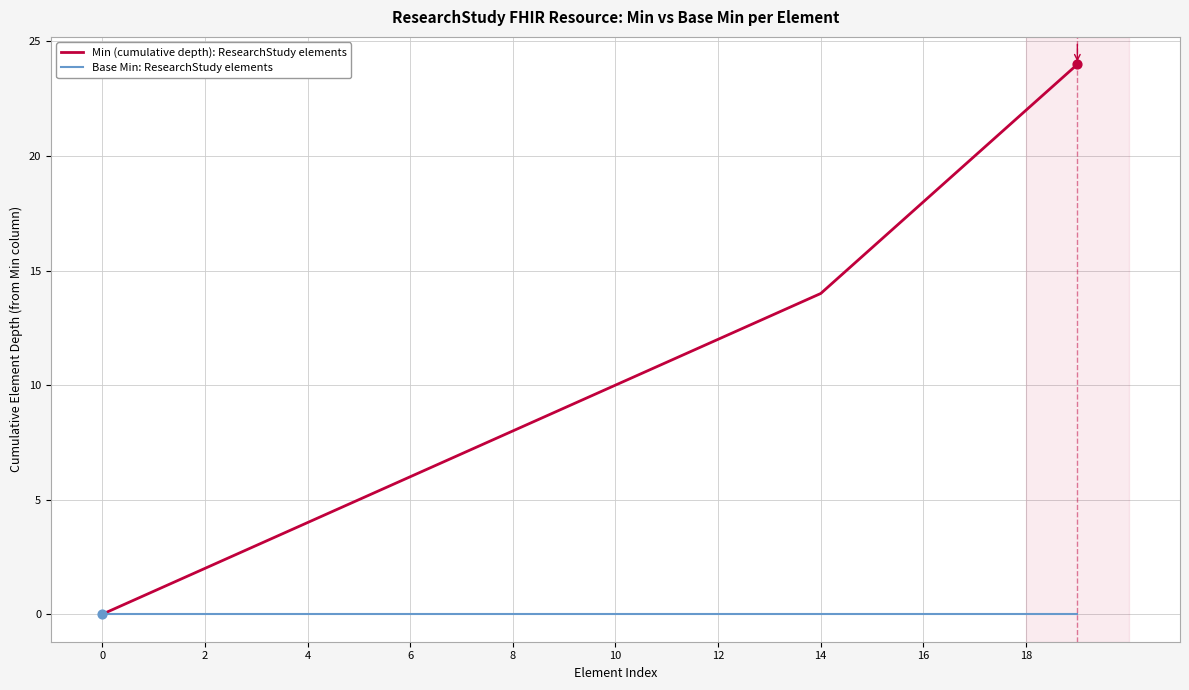

Which series has the widest spread of values?

Min (cumulative depth): ResearchStudy elements